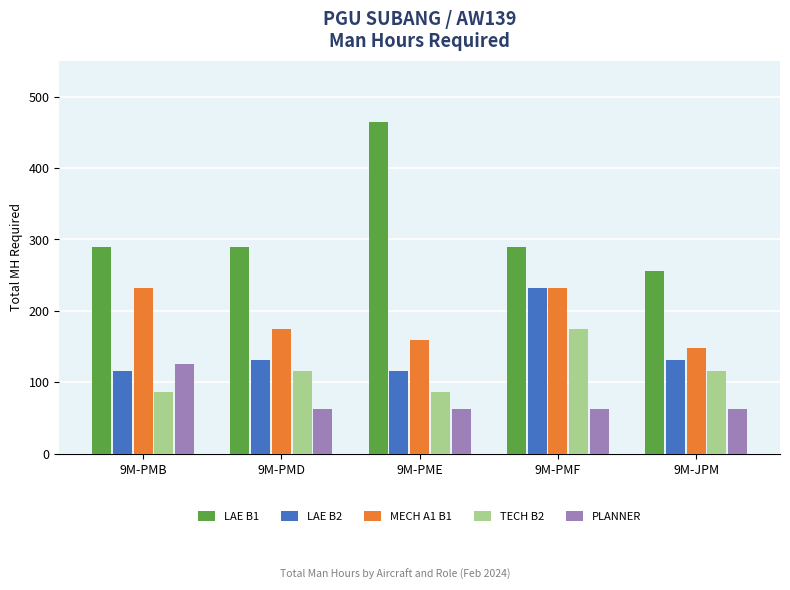

Read the TECH B2 value at 9M-JPM, to the nearest 5.

115